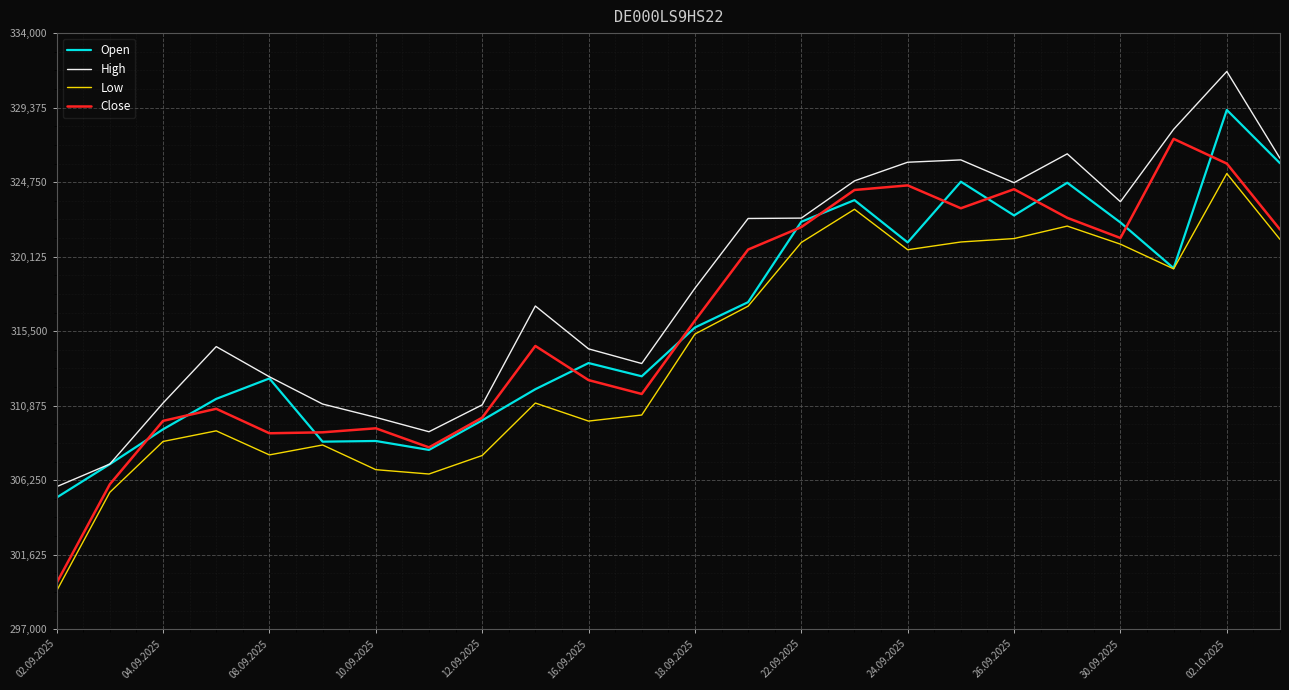

Rank the series by their maximum value, from highest to lowest.

High, Open, Close, Low